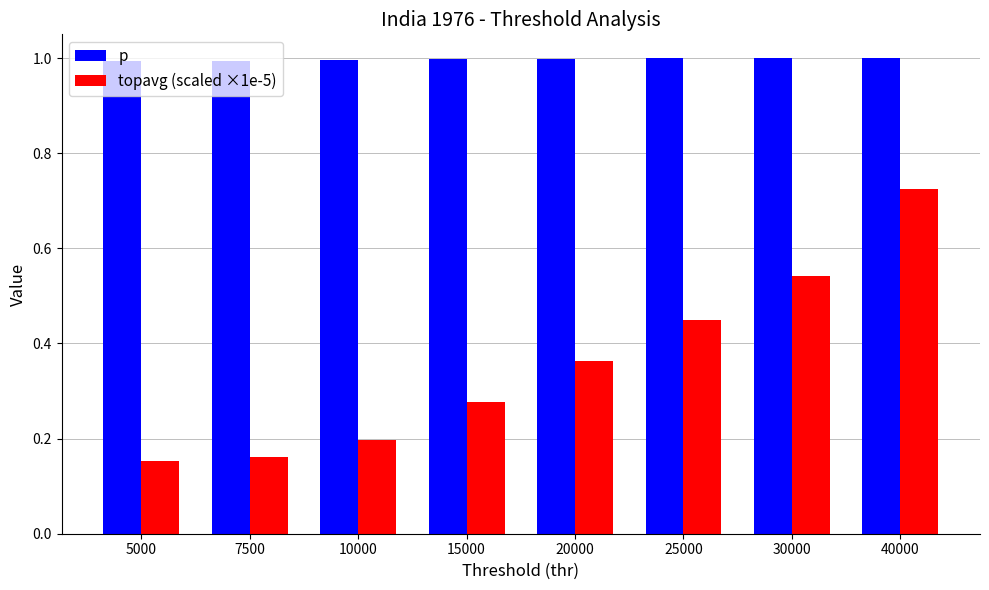

Which category has the highest value in the topavg (scaled ×1e-5) series?

40000